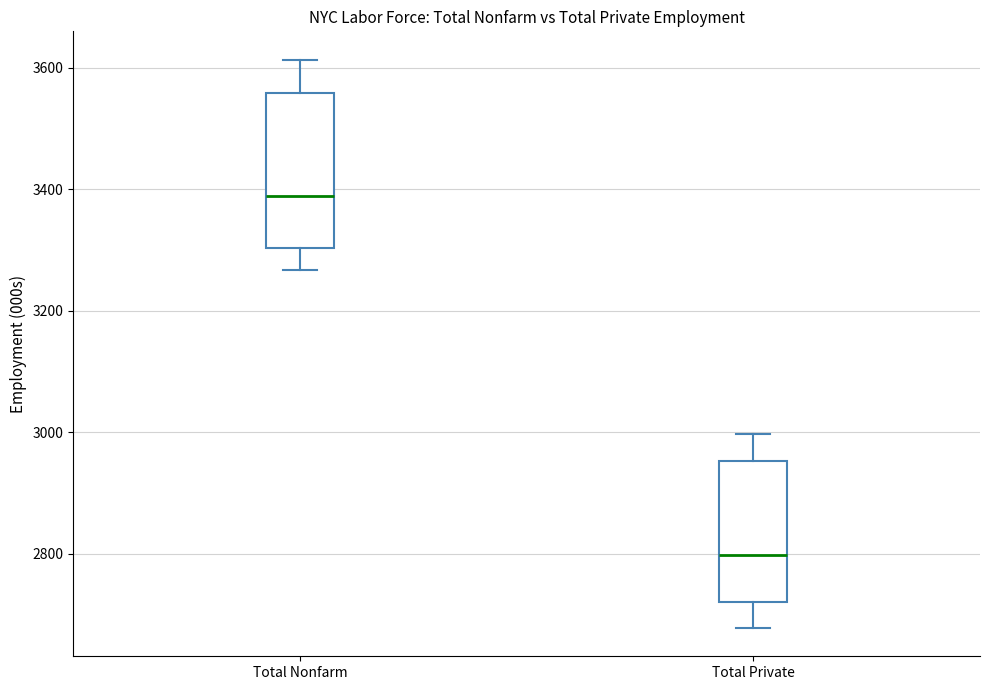

Reading left to right, read every box against the y-axis: the position of its median line, the range the box covers, and the ends of its whiskers. The values are not printed on the chart, so give them approximately, as read against the axis.

Total Nonfarm: median 3380, box 3300 to 3560, whiskers 3260 to 3620
Total Private: median 2800, box 2720 to 2960, whiskers 2680 to 3000